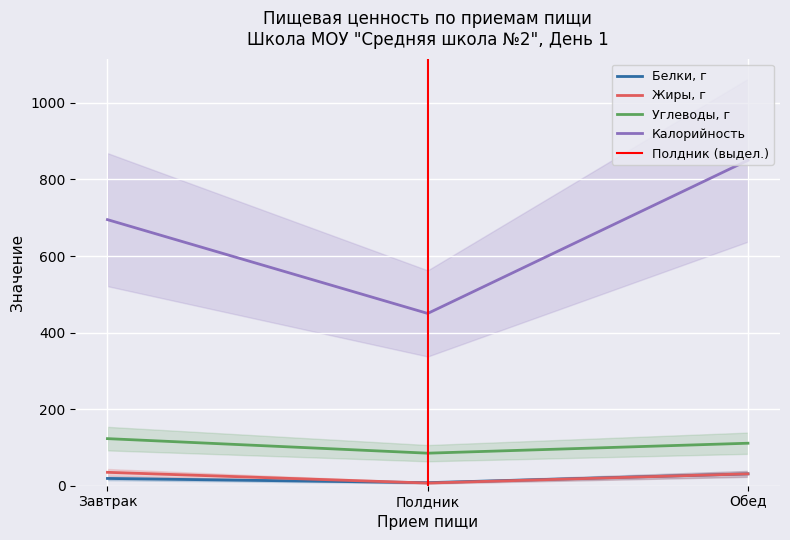

At how many categories does at least one series exceed 192?

3